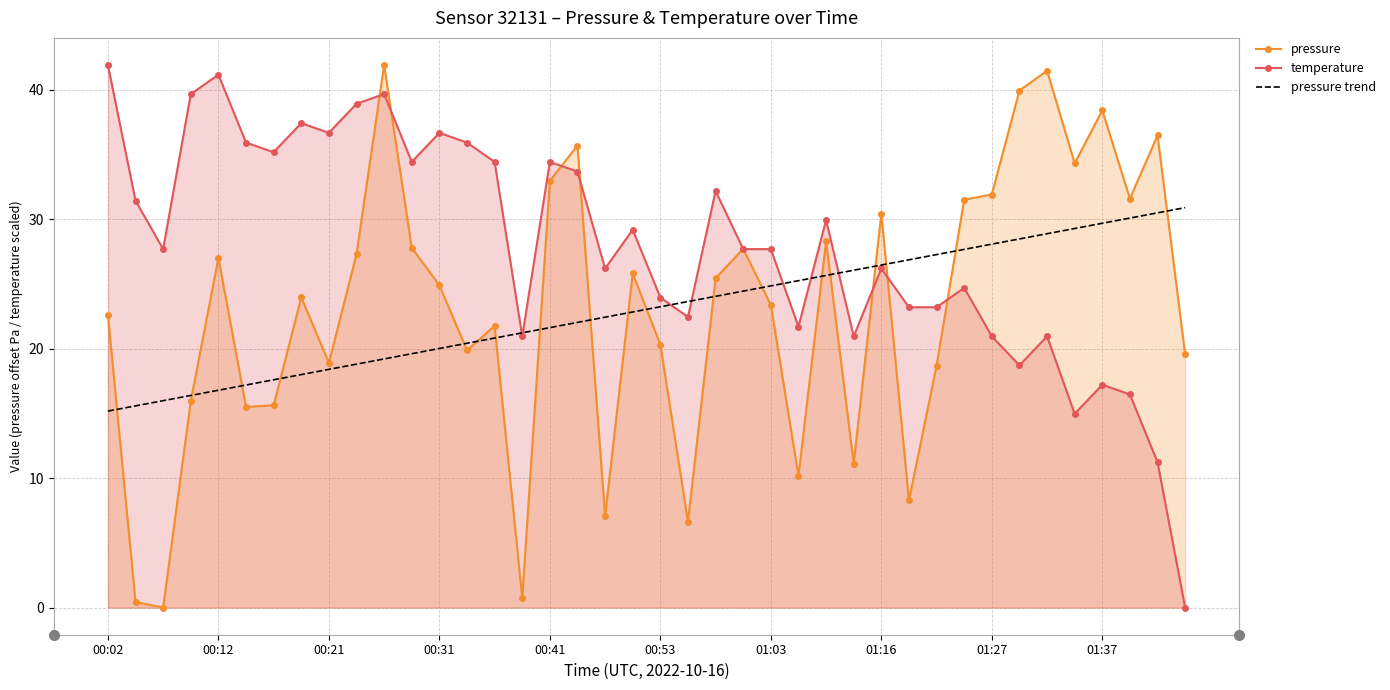

Which series has the largest total across all categories?

temperature